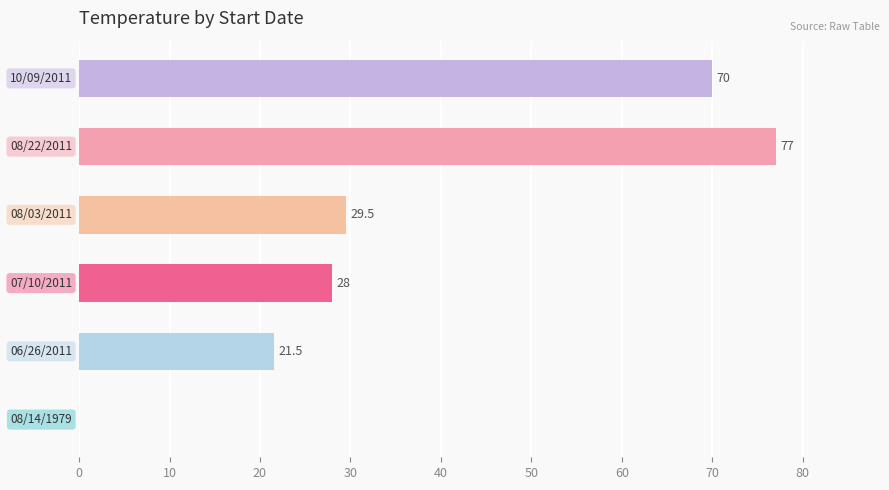

What is the greatest value displayed?

77.0